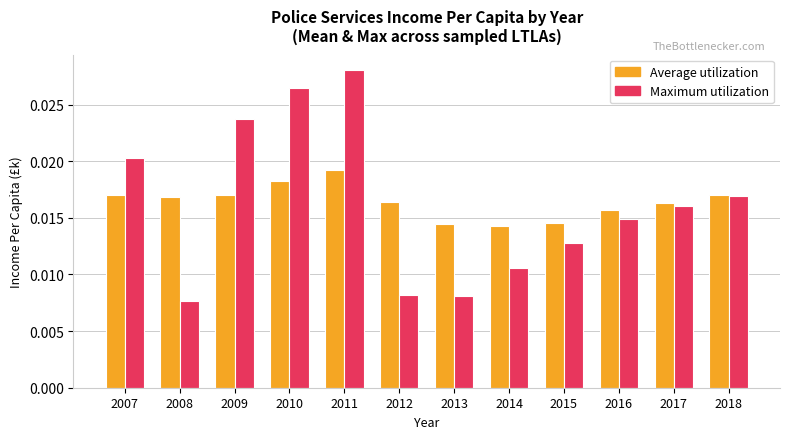

How many Average utilization values are between 0 and 1?

12